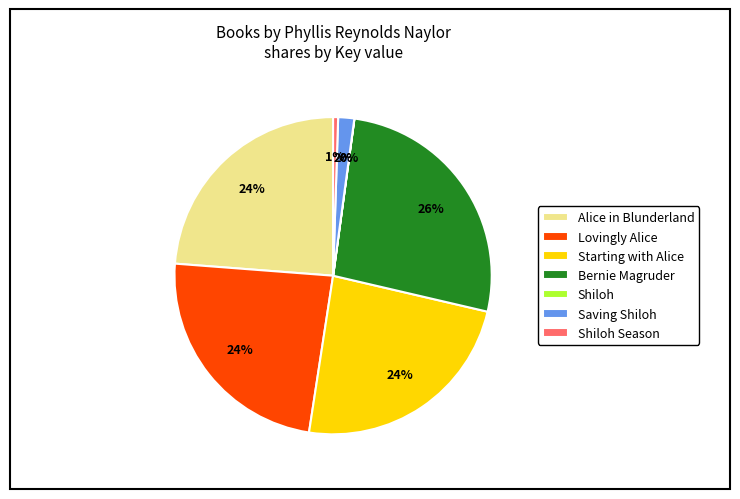

Which category has the biggest portion of the pie?

Bernie Magruder